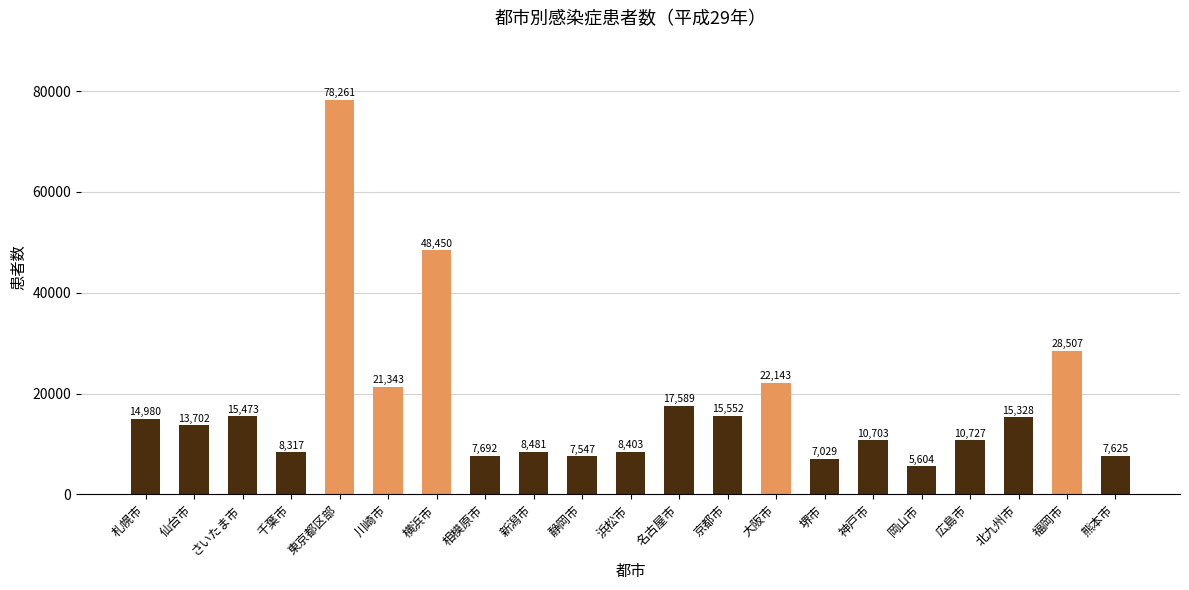

What is the average value?

17784